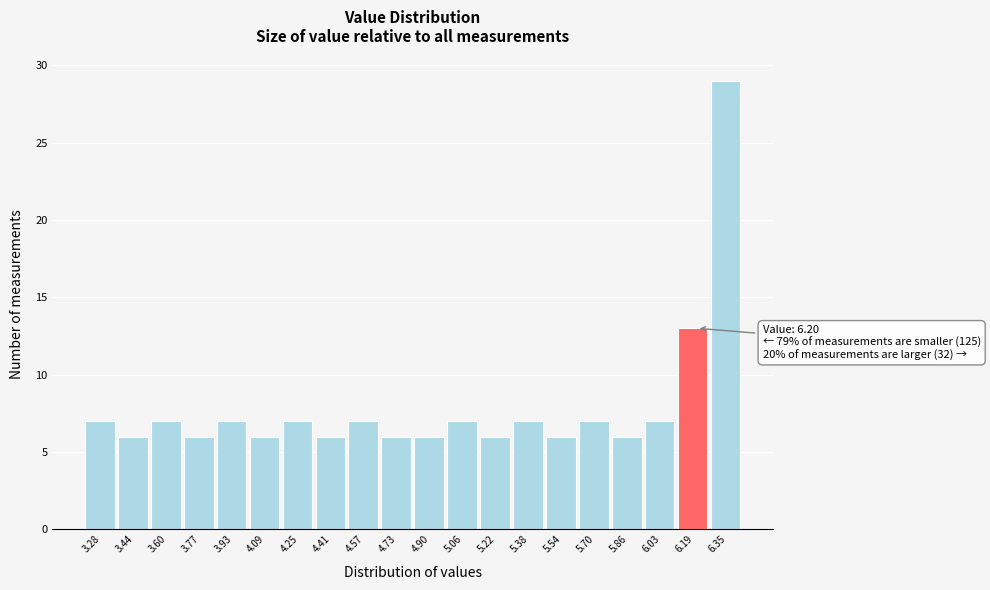

Over which range of the x-axis is the bar tallest?

6.26 to 6.44